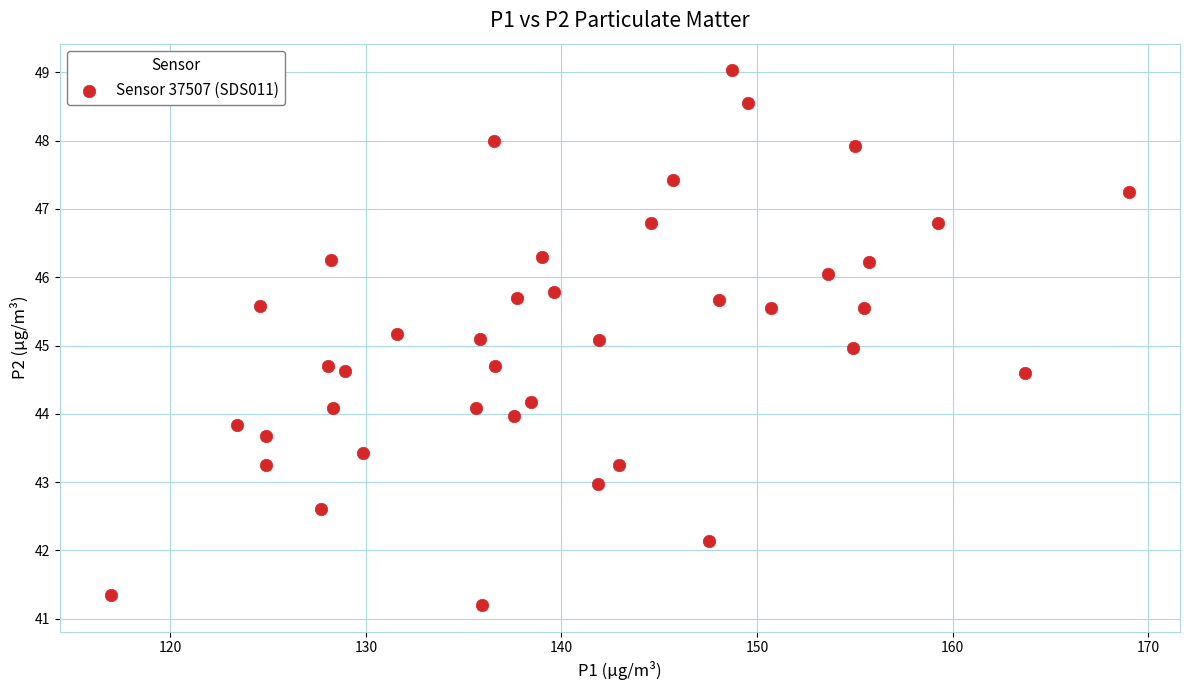

What is the range of Y values (max minus min)?

7.8